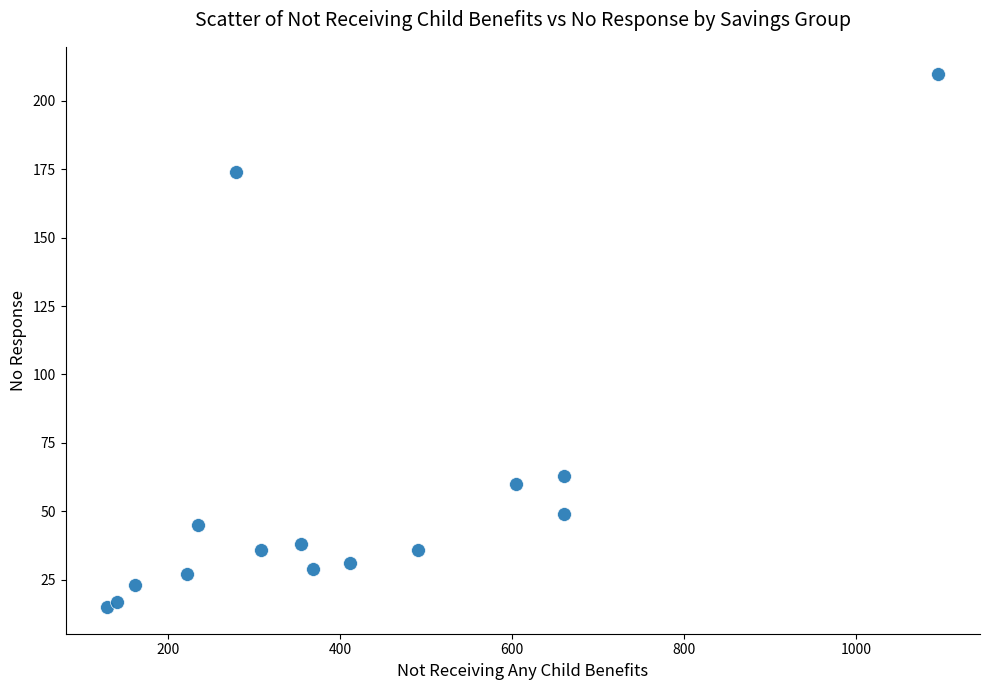

What is the range of Y values (max minus min)?

195